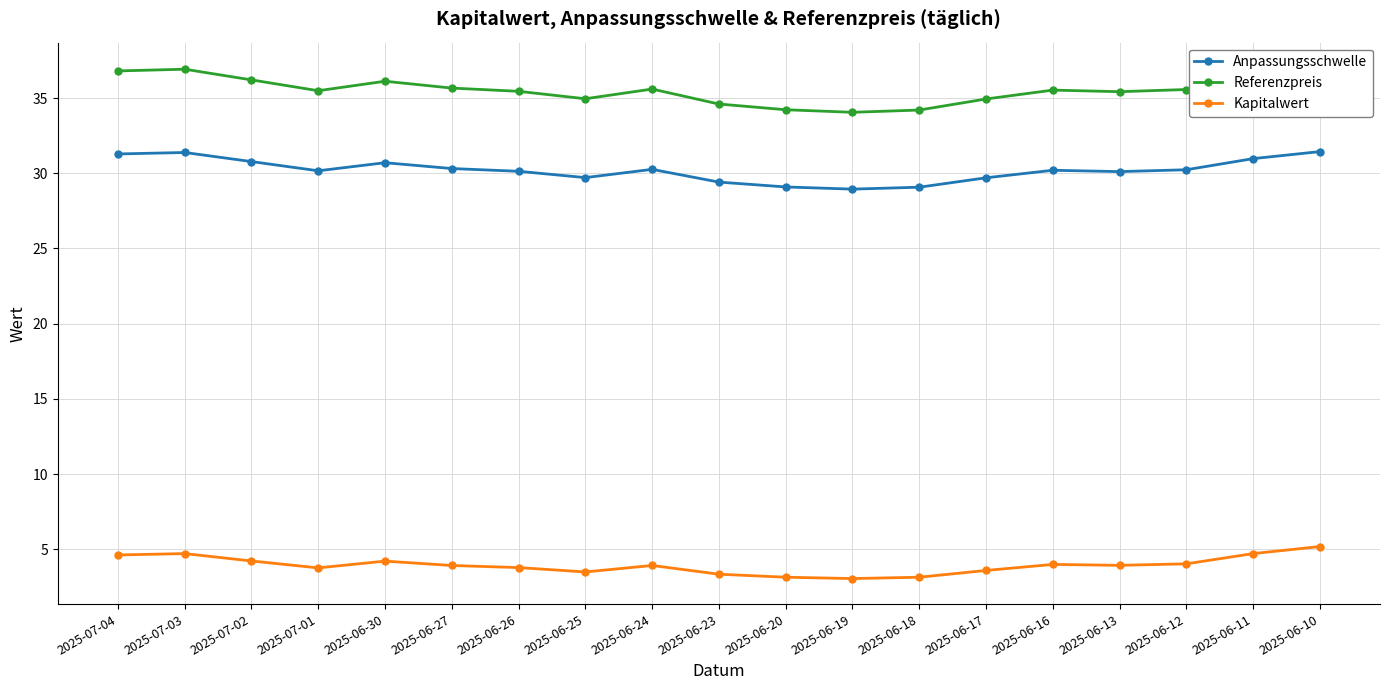

Between 2025-06-11 and 2025-07-01, which is larger?

2025-06-11